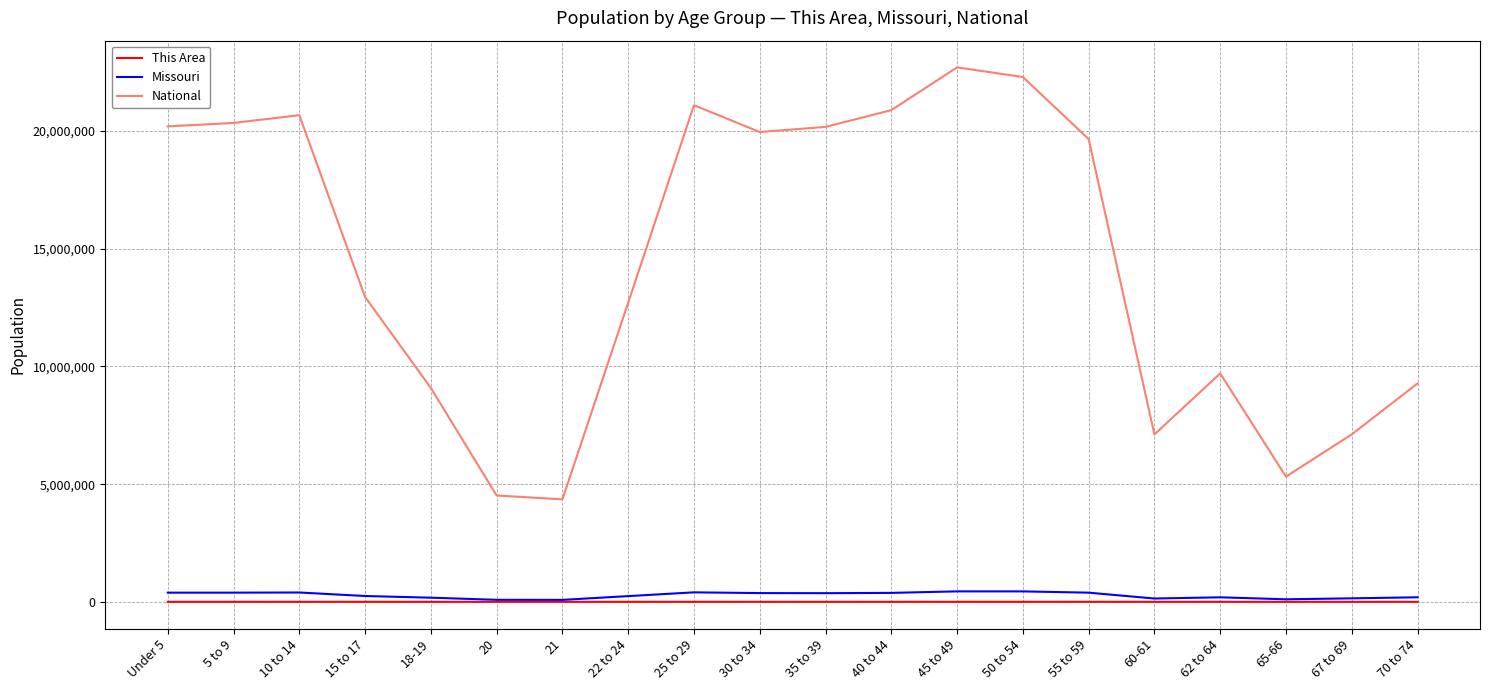

What is the sum of the National values at 30 to 34 and 20?

24481228